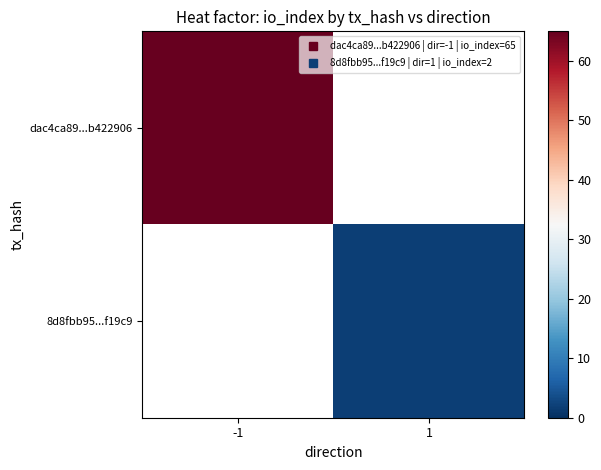

Rank the categories by dac4ca89...b422906 value from highest to lowest.

-1, 1